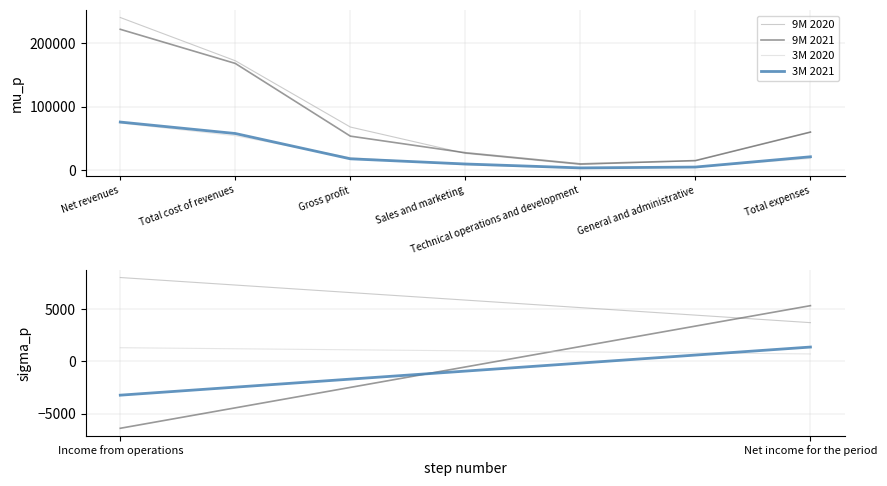

Is the value of 9M 2020 at Net revenues greater than the value of 3M 2020 at Total cost of revenues?

Yes